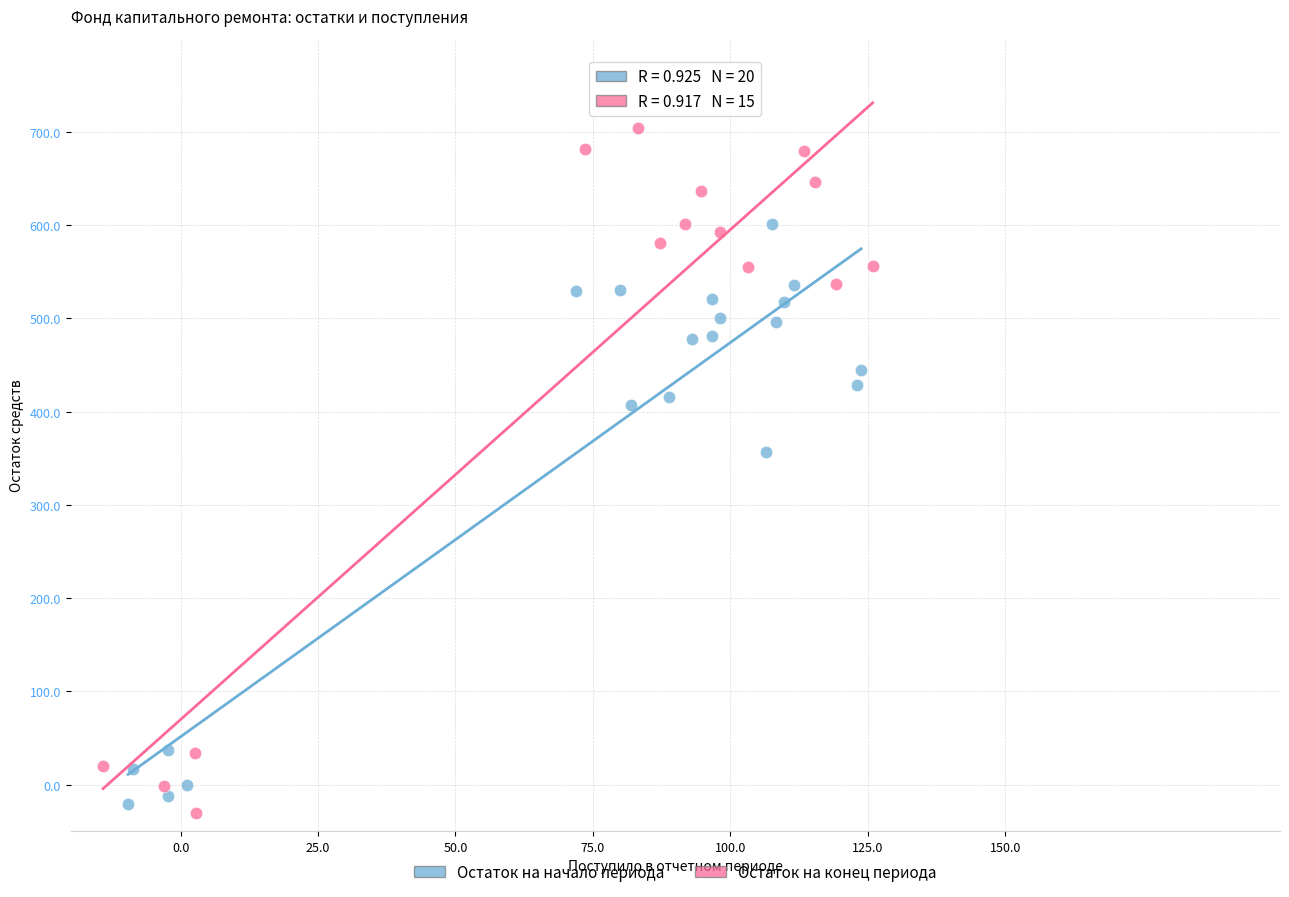

Which series contains the highest Y value?

Остаток на конец периода